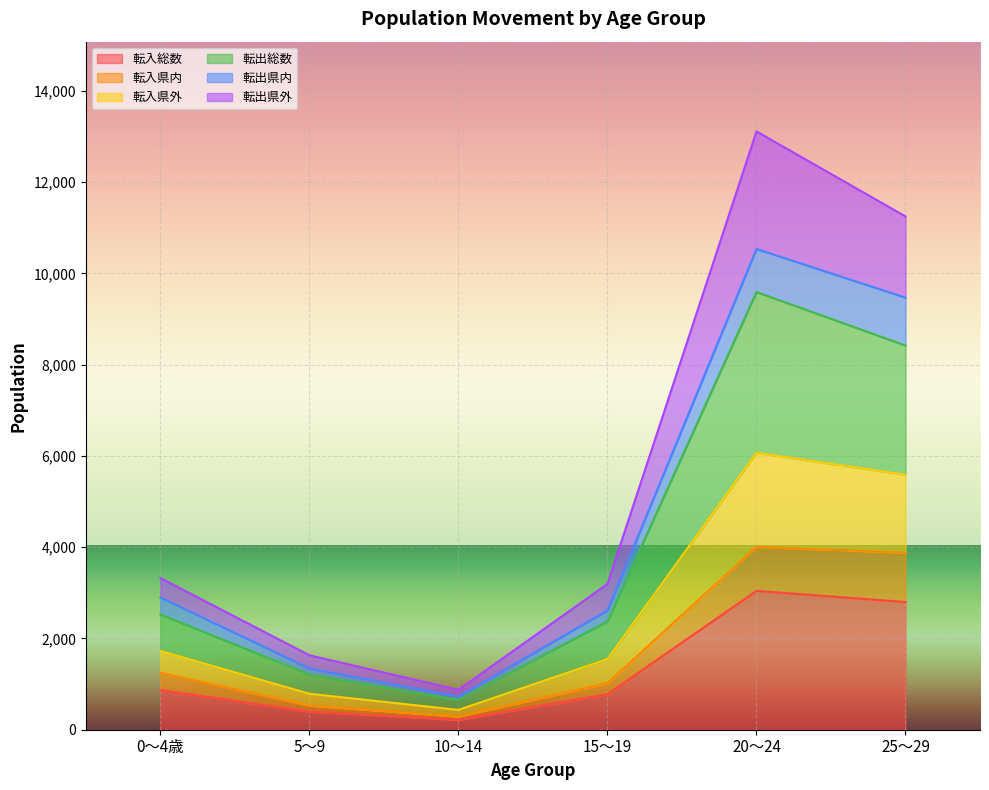

The value of 転入総数 at 25～29 is 2799. True or false?

True